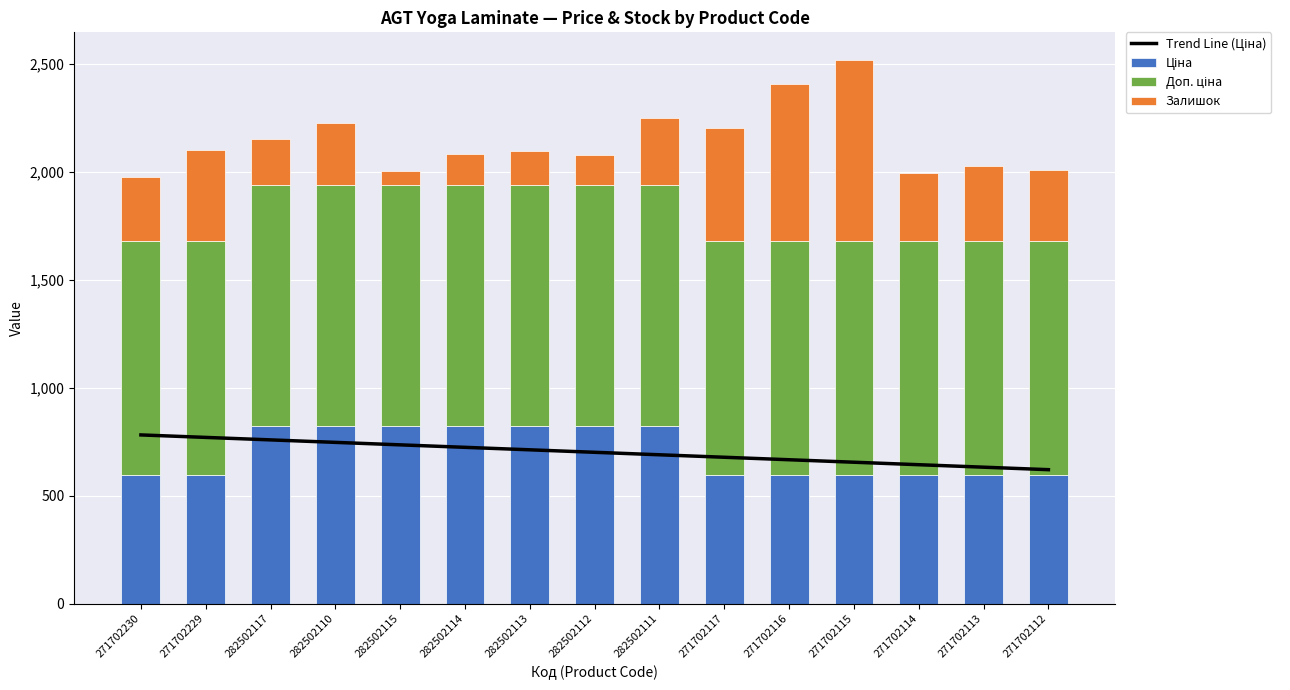

Reading right to left, what are all the values shown in this chart?

Trend Line (Ціна): 271702112=620.6	271702113=632.1	271702114=643.6	271702115=655.1	271702116=666.6	271702117=678.2	282502111=689.7	282502112=701.2	282502113=712.7	282502114=724.2	282502115=735.7	282502110=747.2	282502117=758.7	271702229=770.2	271702230=781.7
Ціна: 271702112=593.8	271702113=593.8	271702114=593.8	271702115=593.8	271702116=593.8	271702117=593.8	282502111=823.9	282502112=823.9	282502113=823.9	282502114=823.9	282502115=823.9	282502110=823.9	282502117=823.9	271702229=593.8	271702230=593.8
Доп. ціна: 271702112=1088.8	271702113=1088.8	271702114=1088.8	271702115=1088.8	271702116=1088.8	271702117=1088.8	282502111=1116.5	282502112=1116.5	282502113=1116.5	282502114=1116.5	282502115=1116.5	282502110=1116.5	282502117=1116.5	271702229=1088.8	271702230=1088.8
Залишок: 271702112=328.0	271702113=345.0	271702114=312.0	271702115=839.0	271702116=724.0	271702117=520.0	282502111=310.0	282502112=140.0	282502113=159.0	282502114=143.0	282502115=63.0	282502110=288.0	282502117=215.0	271702229=418.0	271702230=296.0